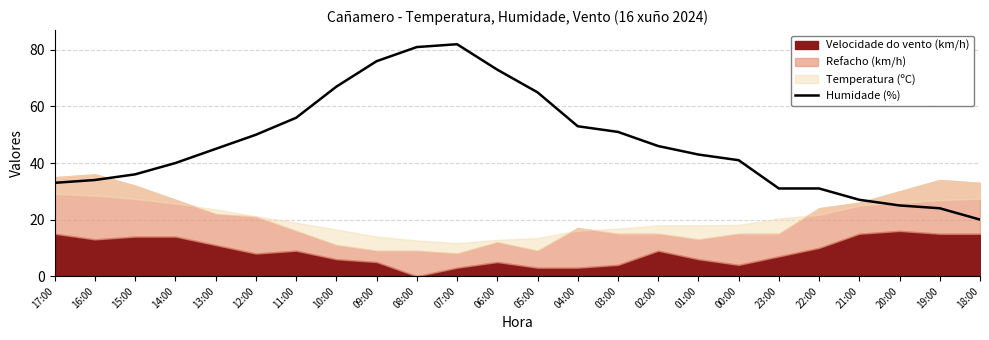

The Humidade (%) series shows 43 at 01:00. True or false?

True